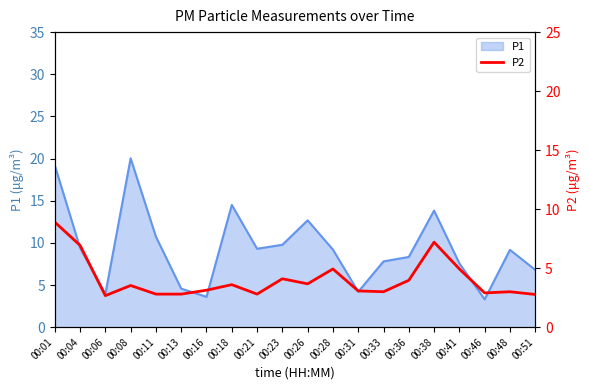

True or false: P1 has a value of 9.2 at 00:28.

True